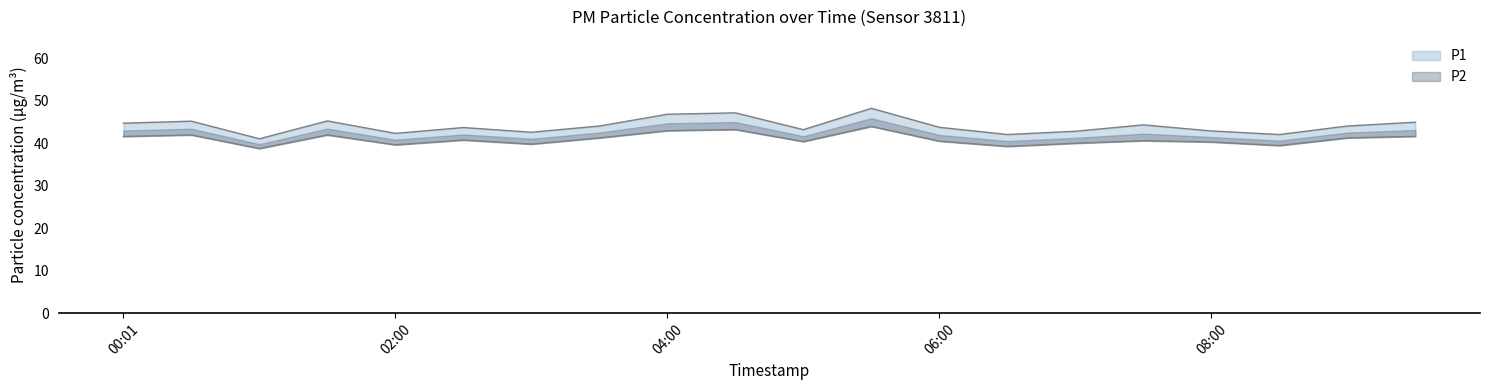

True or false: P2 and P1 intersect in this chart.

False